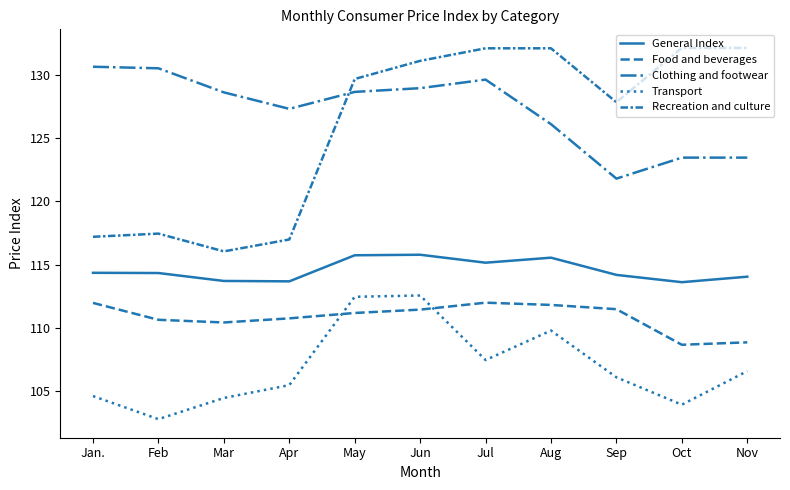

True or false: Food and beverages has a value of 111.5 at Jun.

True